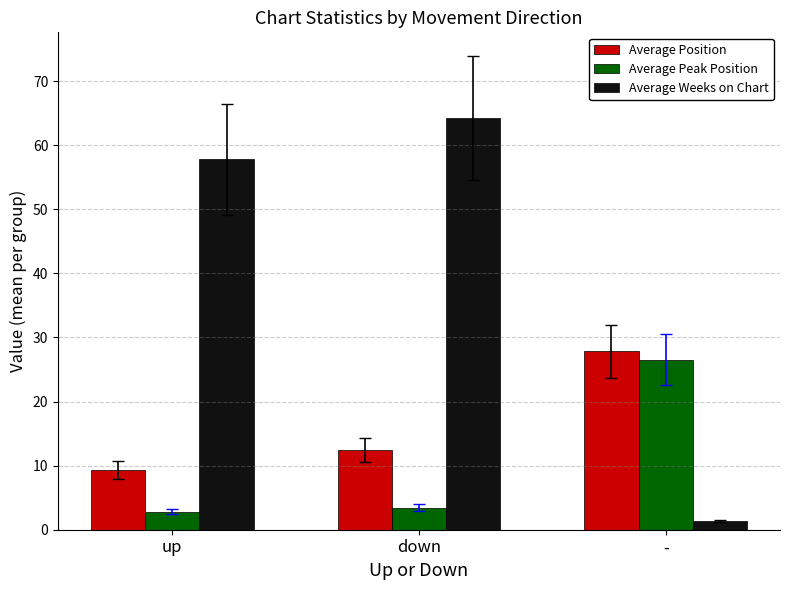

At down, list the series in order from largest to smallest.

Average Weeks on Chart, Average Position, Average Peak Position